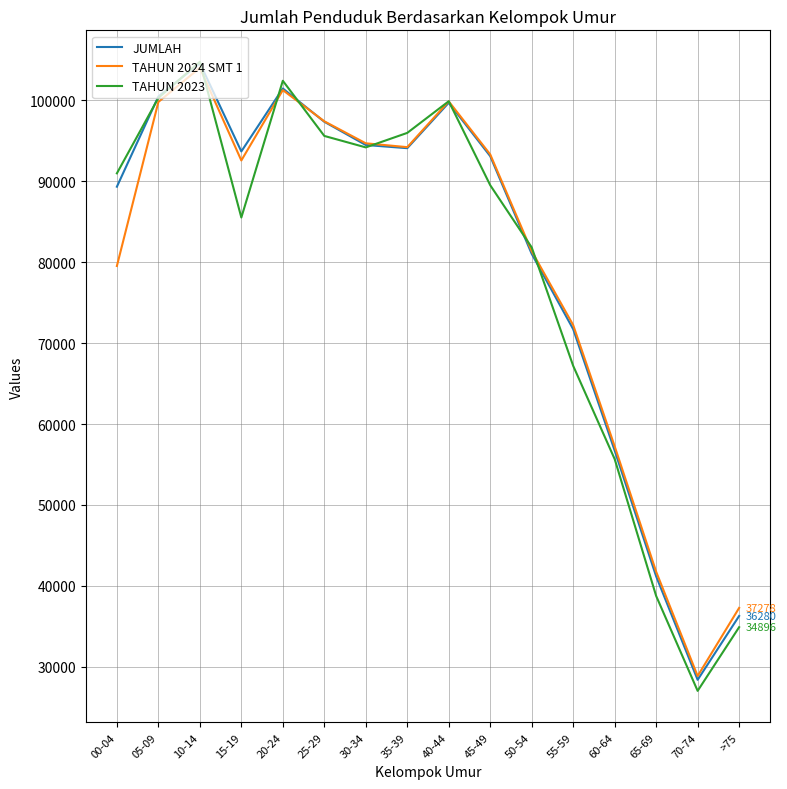

At which label does TAHUN 2024 SMT 1 reach its peak?

10-14